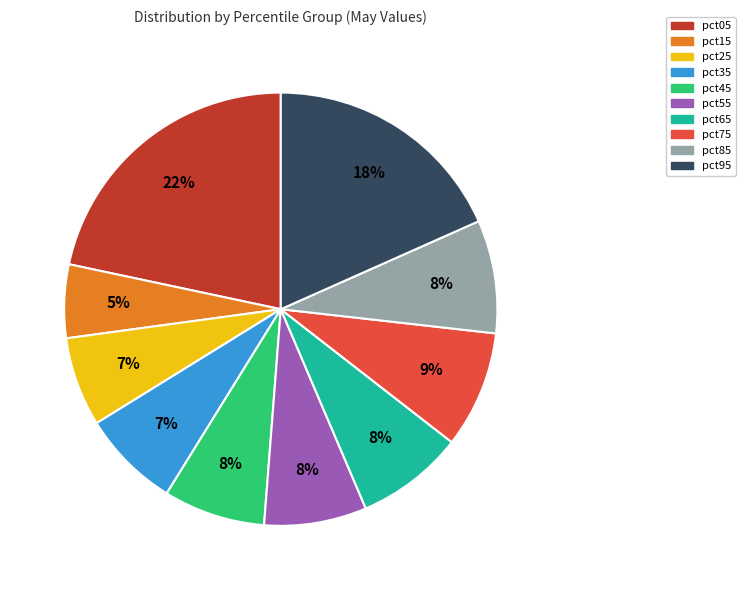

Which slice is the largest?

pct05